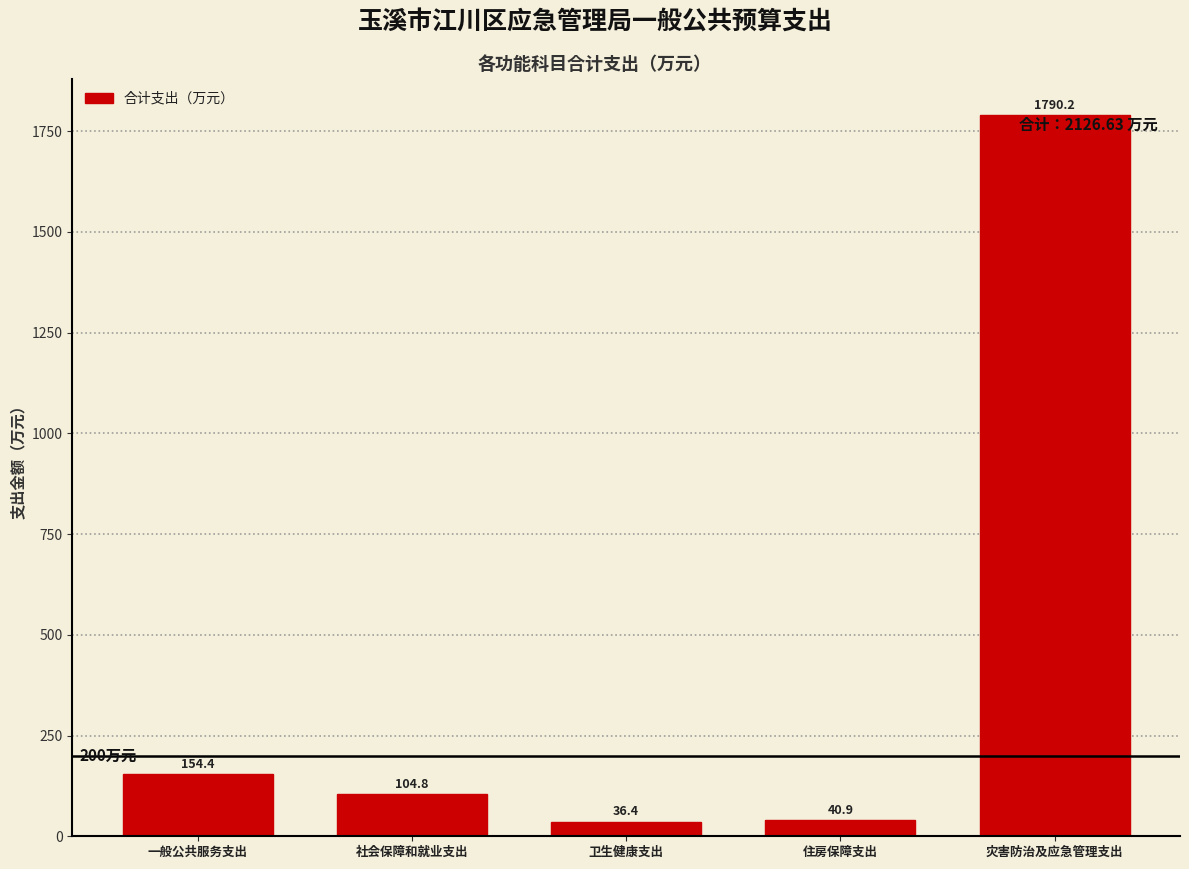

Reading left to right, list all the values displayed in this chart.

一般公共服务支出=154.4	社会保障和就业支出=104.8	卫生健康支出=36.4	住房保障支出=40.9	灾害防治及应急管理支出=1790.2